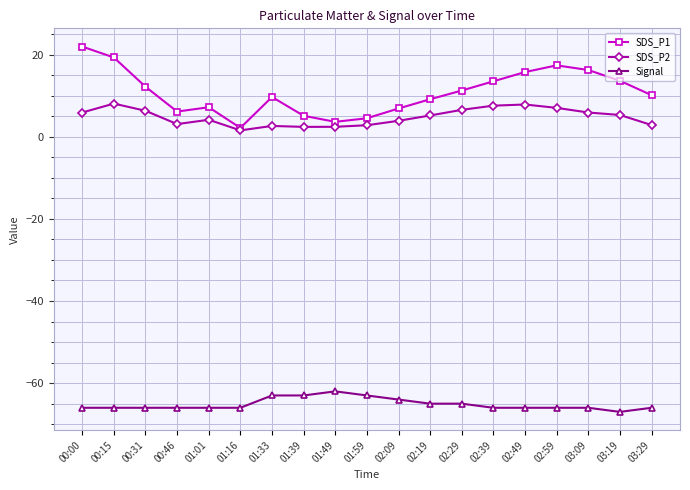

Which category has the highest value in the SDS_P1 series?

00:00